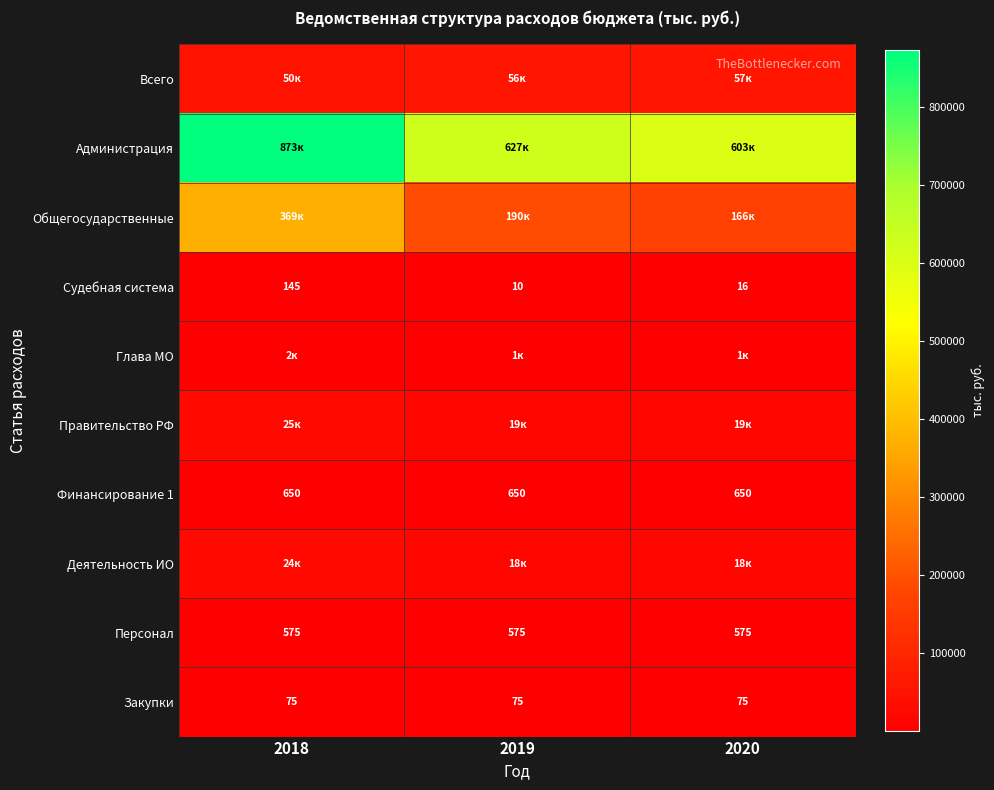

What is the sum of all Финансирование 1 values?

1950.0